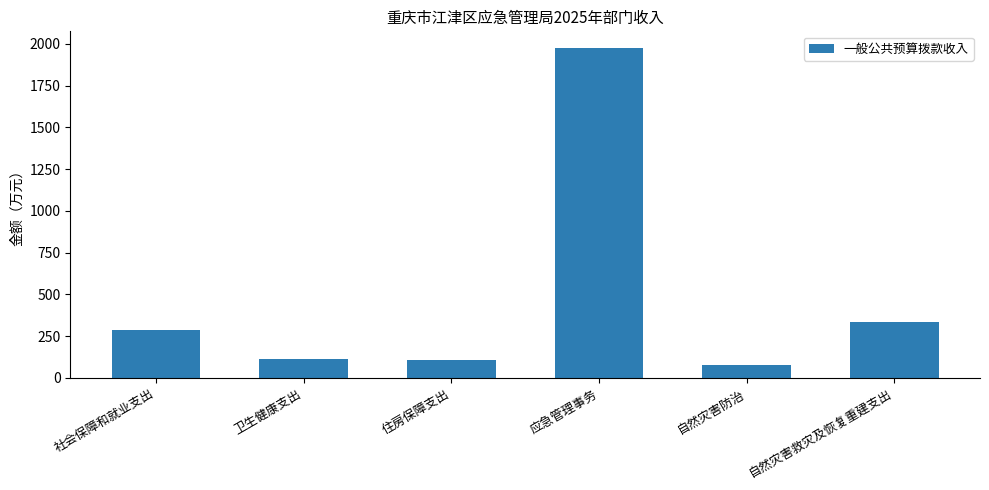

What is the label of the 4th bar from the left?

应急管理事务